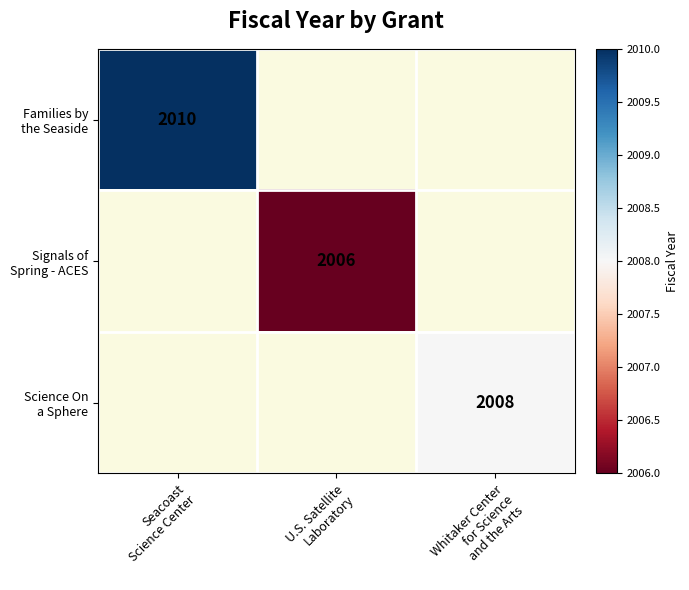

At how many categories does at least one series exceed 2008?

1